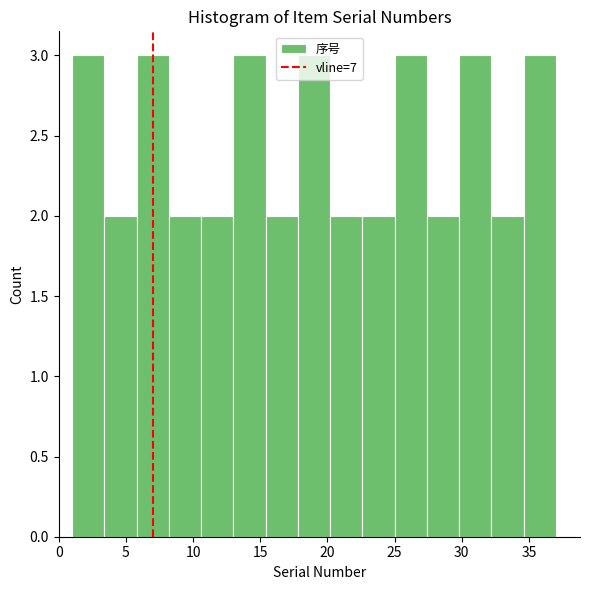

What is the height of the bar covering 34.6 to 37.0 on the x-axis? Neither the bar edges nor the heights are printed on the chart, so give them approximately, as read against the axes.

3